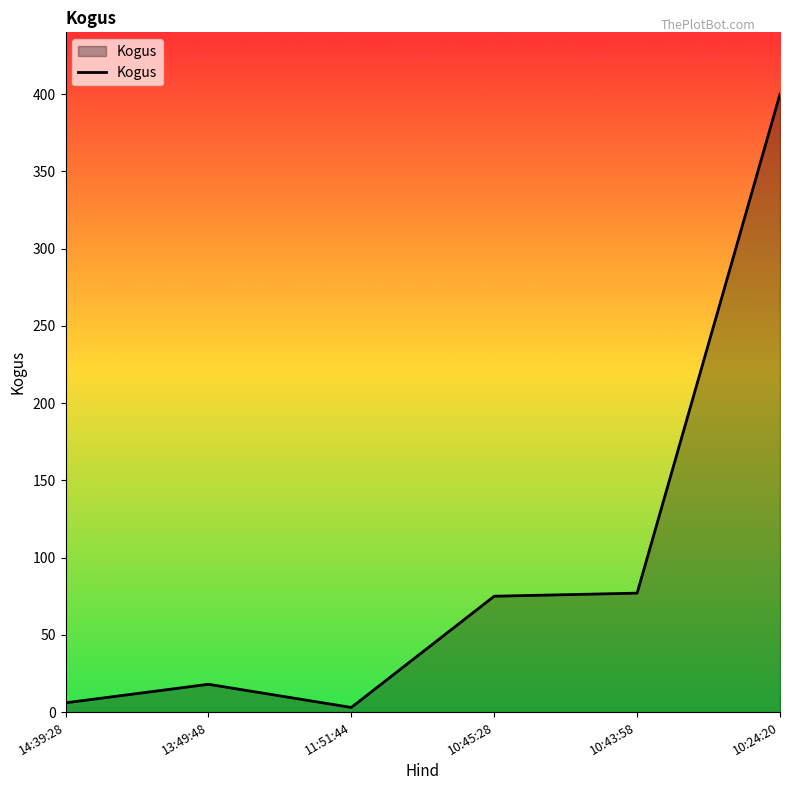

What is the change in value from 13:49:48 to 10:45:28?

+57